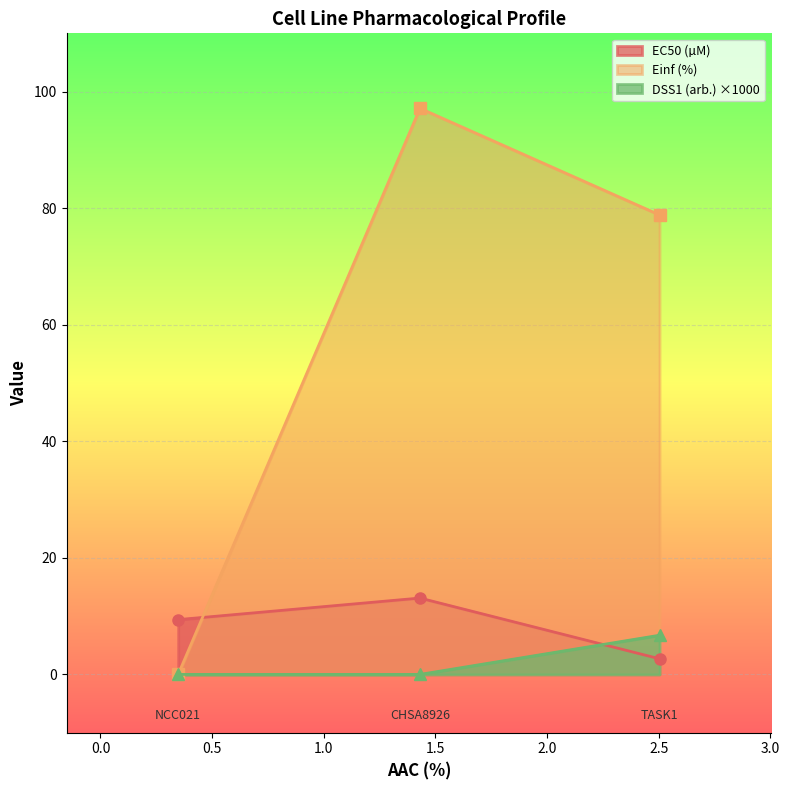

At which category is the sum across all series the highest?

CHSA8926